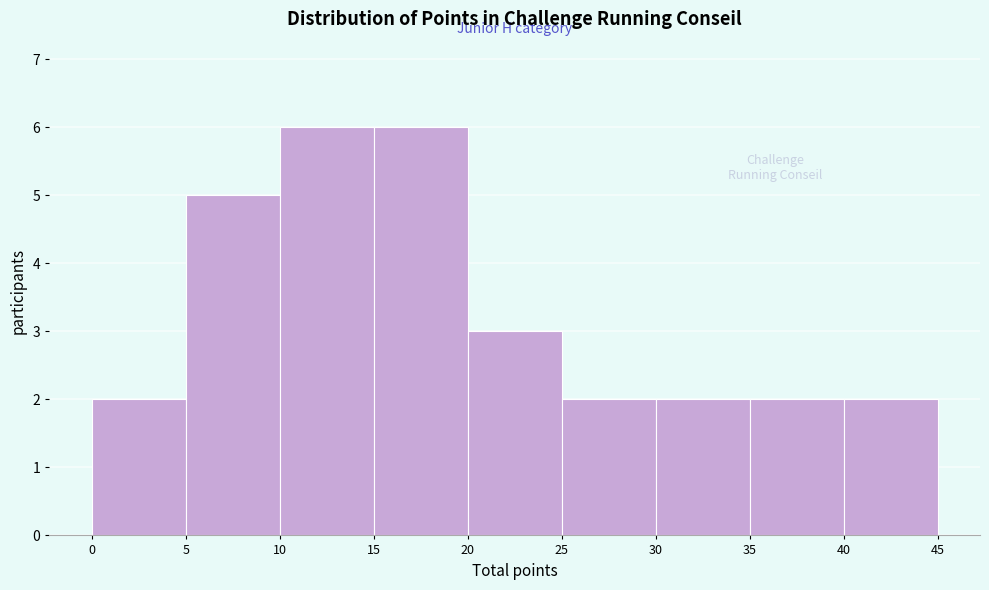

What is the height of the bar covering 35 to 40 on the x-axis? The values are not printed on the chart, so give them approximately, as read against the axis.

2